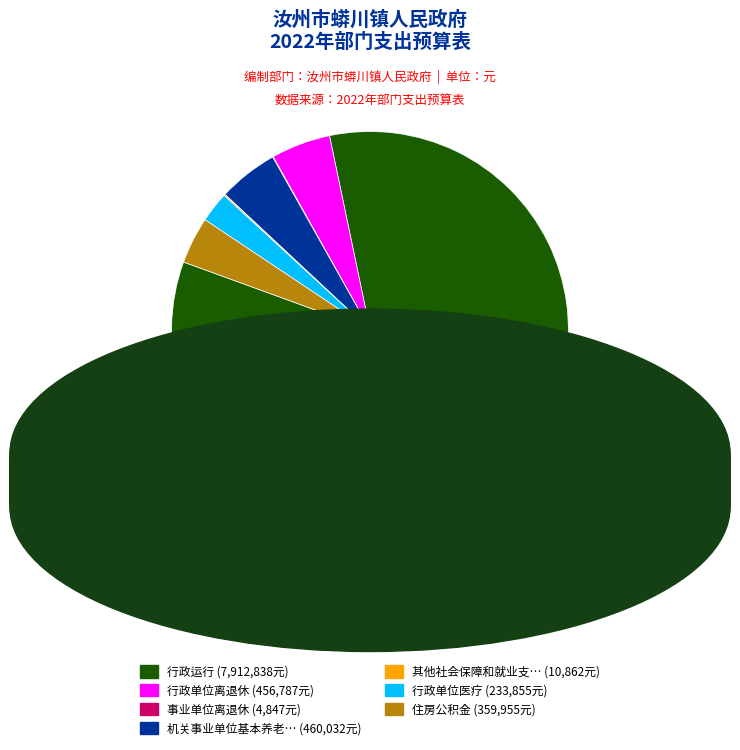

What is the ratio of the value at 行政单位离退休 (456,787元) to the value at 住房公积金 (359,955元)?

1.3